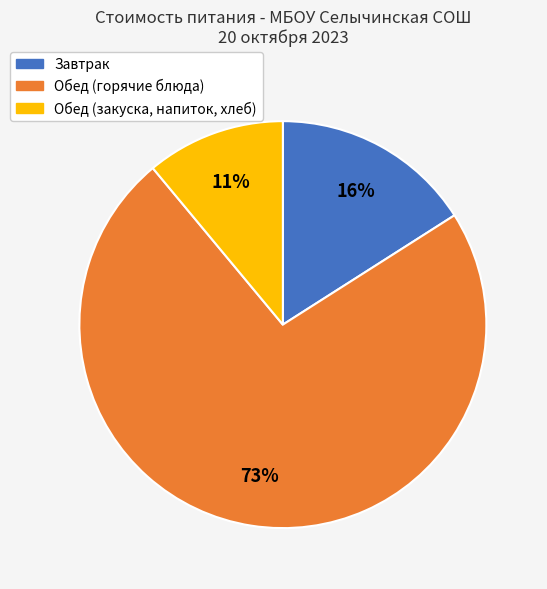

To the nearest percent, what is the difference between the Завтрак and Обед (закуска, напиток, хлеб) slice percentages?

5%